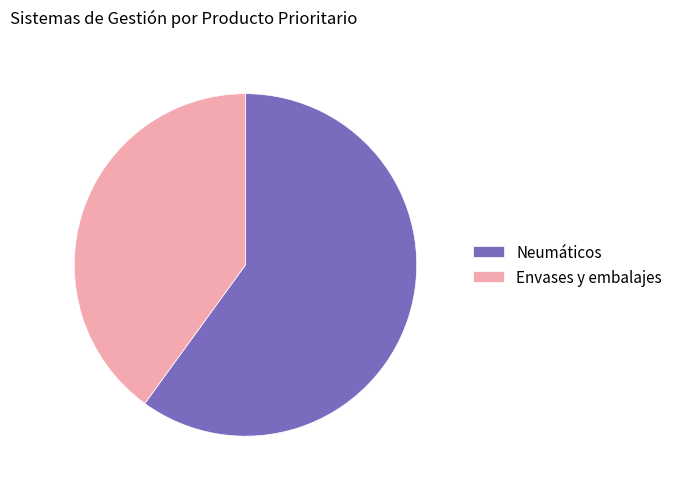

Combined, do Envases y embalajes and Neumáticos account for over 50%?

Yes